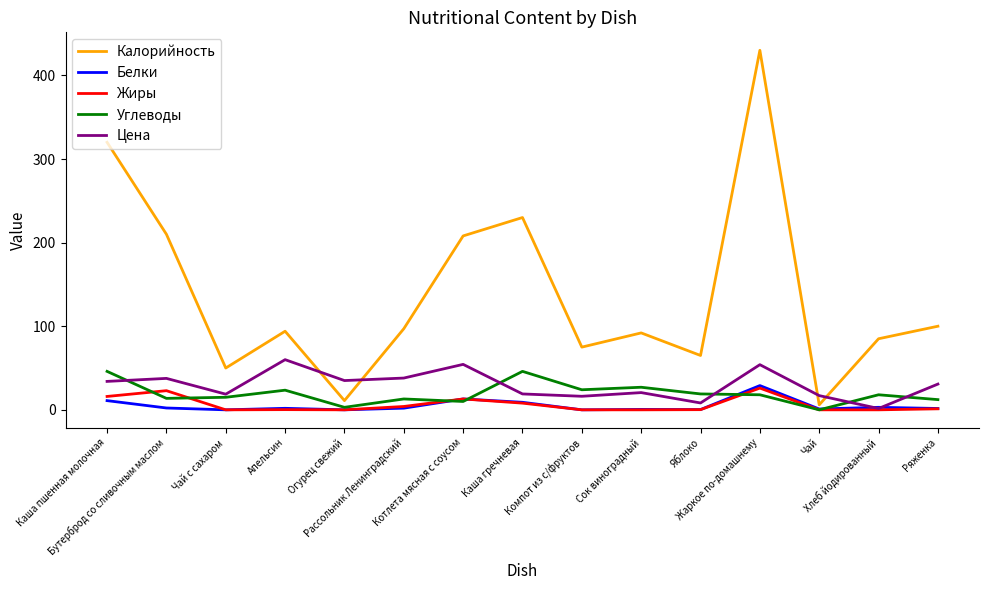

At which category does Углеводы reach its first local peak?

Апельсин